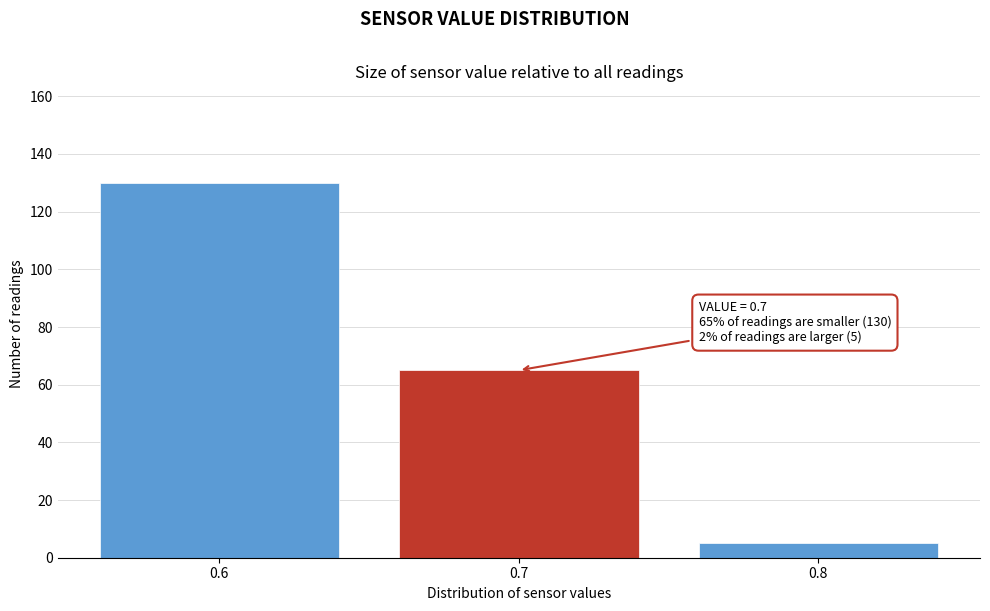

Reading left to right, what are all the values shown in this chart?

130	65	5